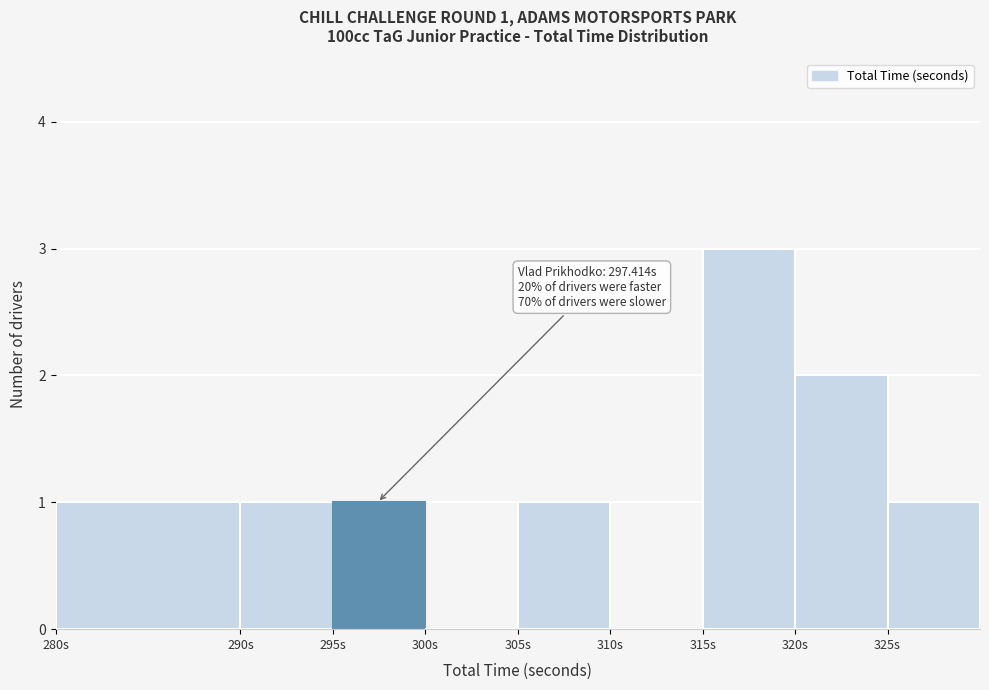

Over which range of the x-axis is the bar tallest?

315 to 320